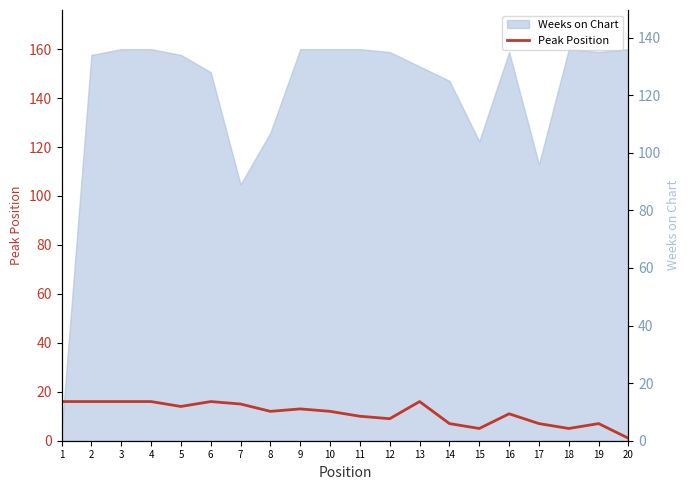

Reading left to right, what are all the values shown in this chart?

16	16	16	16	14	16	15	12	13	12	10	9	16	7	5	11	7	5	7	1